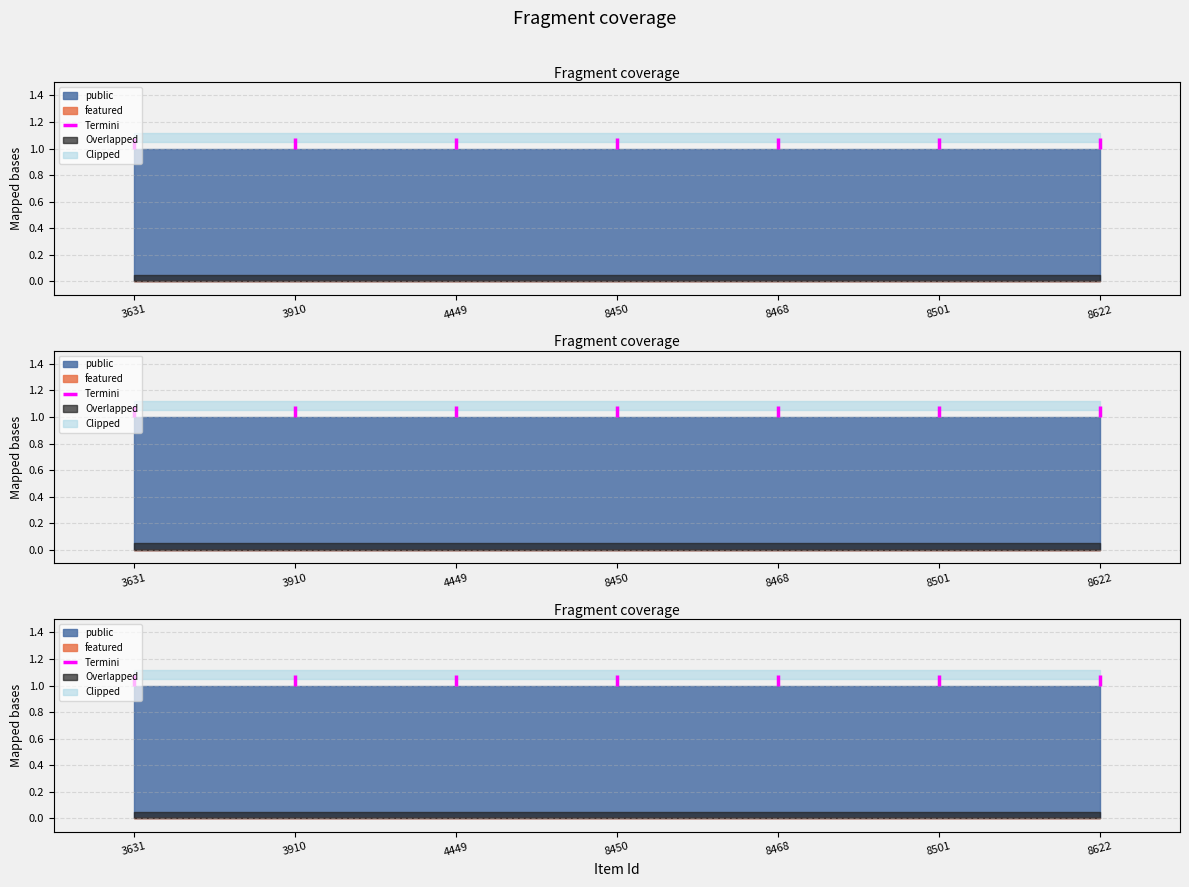

What is the difference between the maximum and minimum values?

0.1